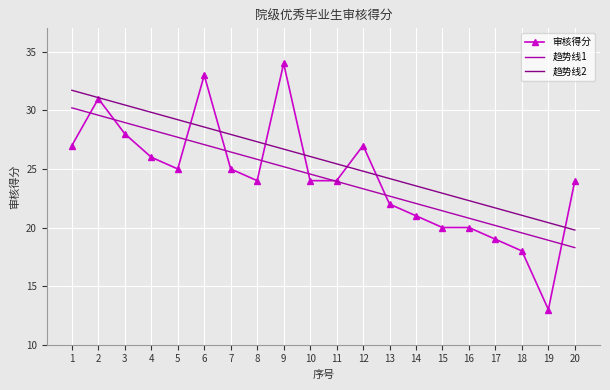

True or false: 趋势线2 has a value of 28.6 at 6.

True